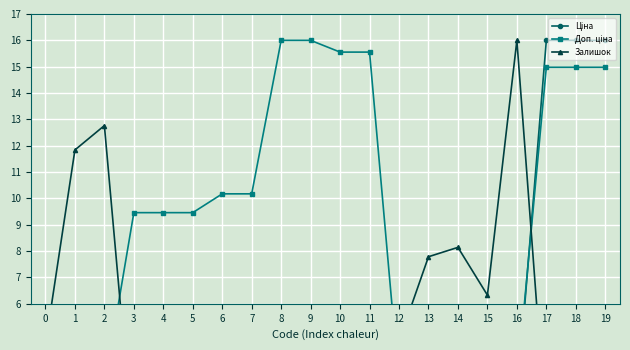

How many lines are shown in the chart?

3